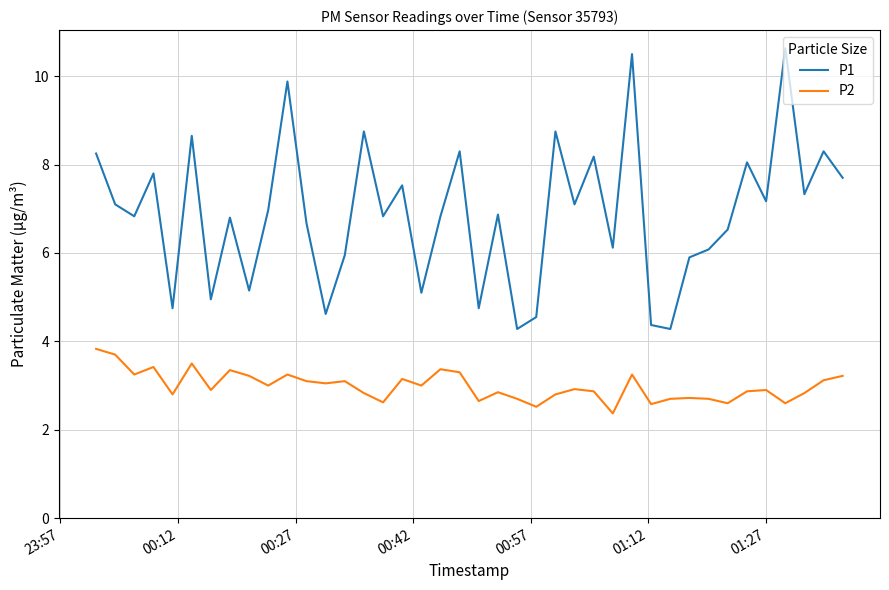

What is the lowest value of the P2 series?

2.4